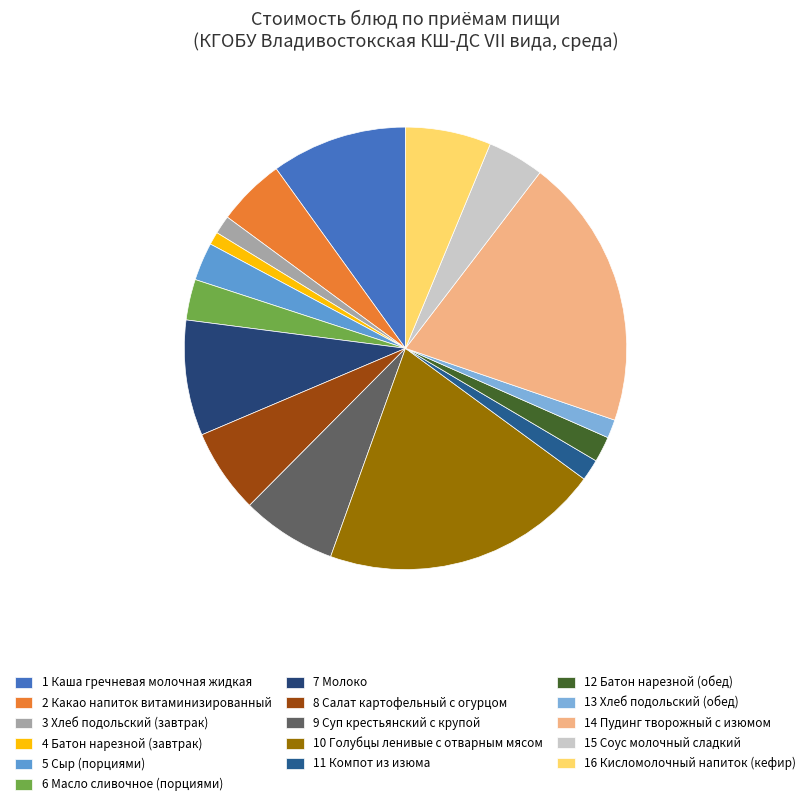

How many segments does this pie chart have?

16